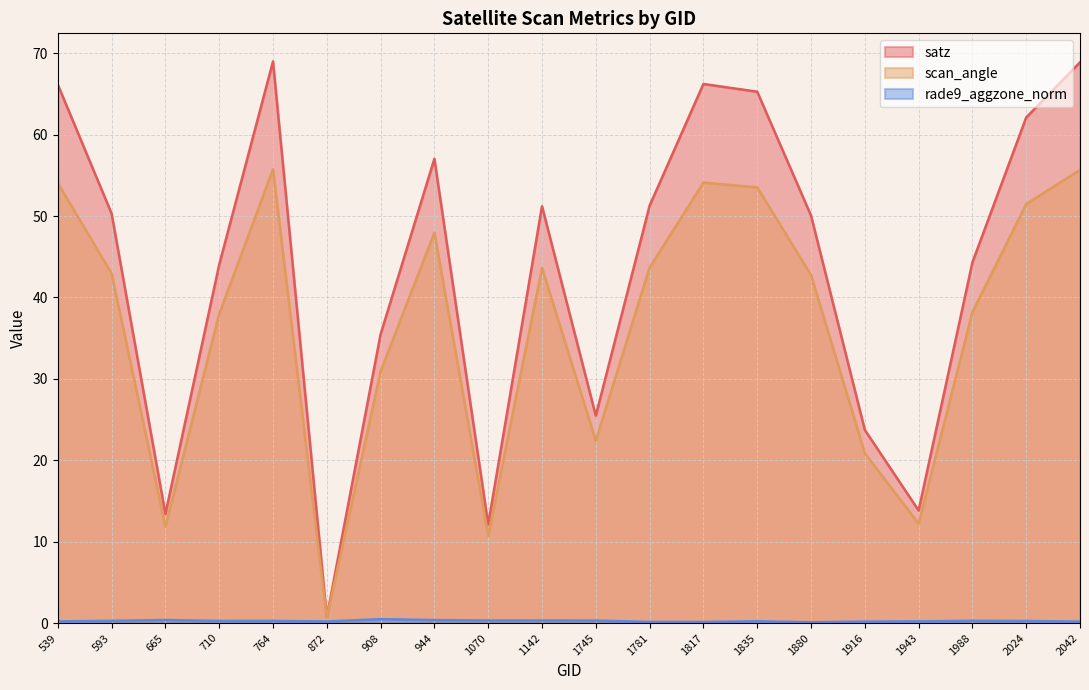

What are all the series names shown in the legend?

satz, scan_angle, rade9_aggzone_norm